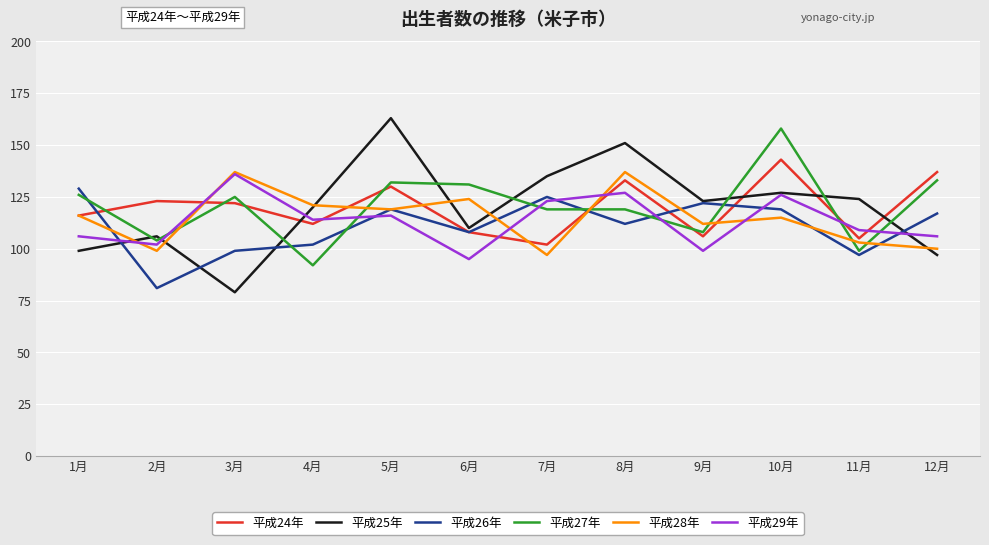

True or false: 平成29年 has a value of 126 at 10月.

True